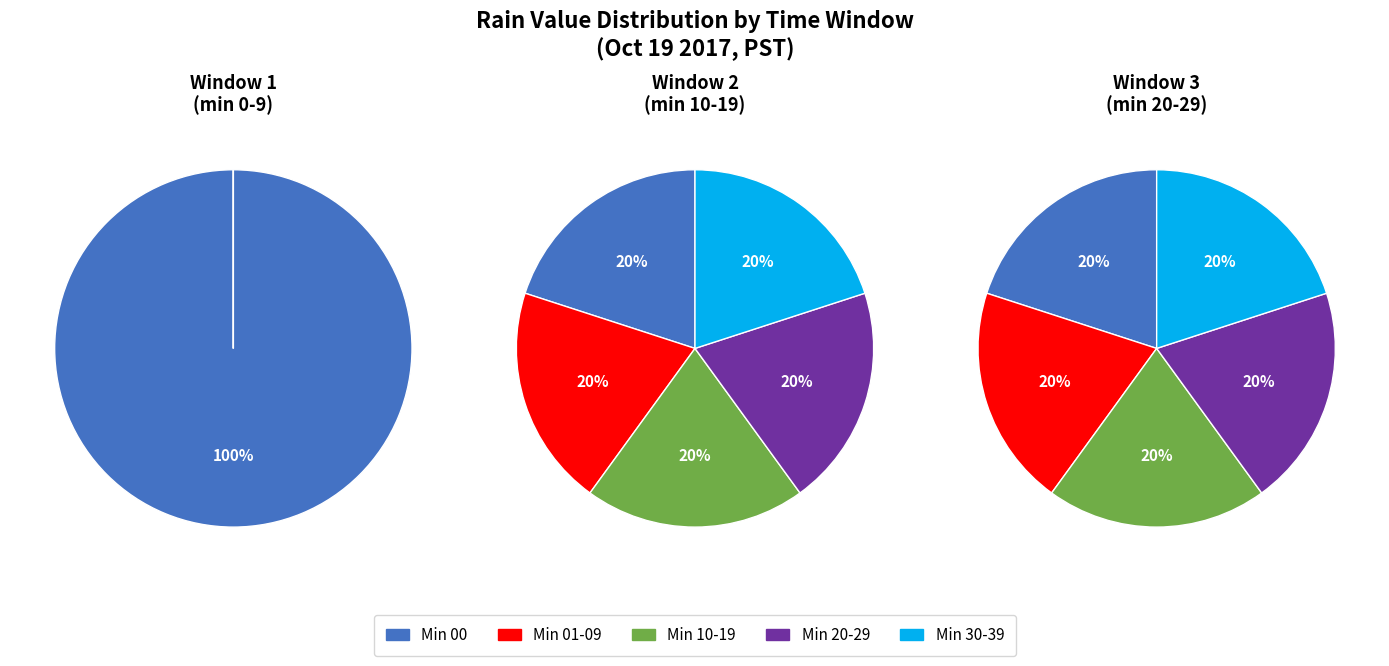

The 1 slice represents 11% of the pie. True or false?

False